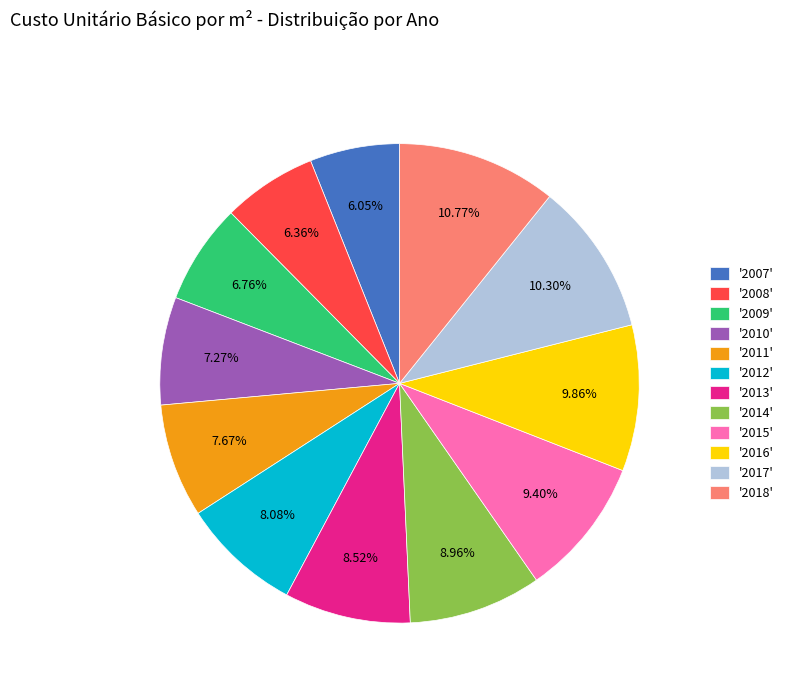

Does '2007' represent more than half of the total?

No